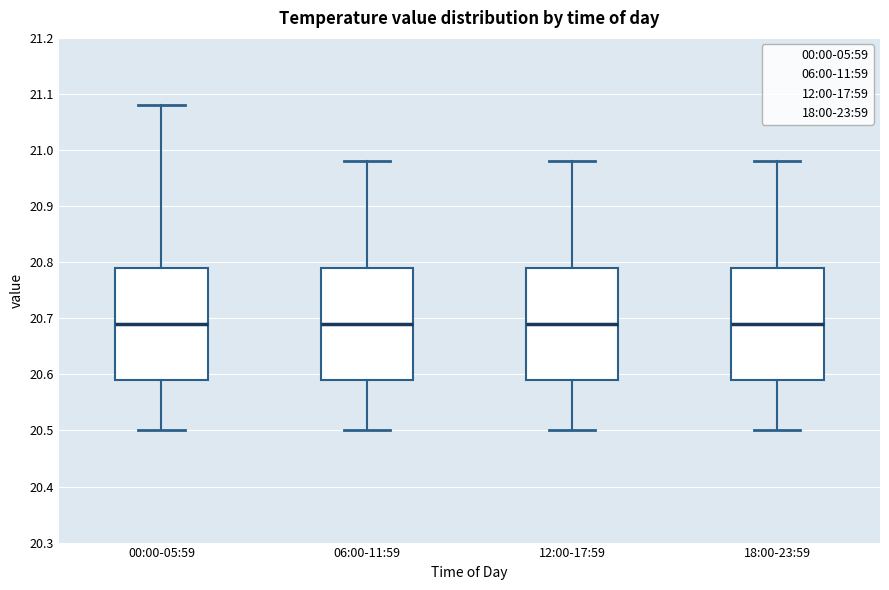

Reading left to right, read every box against the y-axis: the position of its median line, the range the box covers, and the ends of its whiskers. The values are not printed on the chart, so give them approximately, as read against the axis.

00:00-05:59: median 20.69, box 20.59 to 20.79, whiskers 20.50 to 21.08
06:00-11:59: median 20.69, box 20.59 to 20.79, whiskers 20.50 to 20.98
12:00-17:59: median 20.69, box 20.59 to 20.79, whiskers 20.50 to 20.98
18:00-23:59: median 20.69, box 20.59 to 20.79, whiskers 20.50 to 20.98